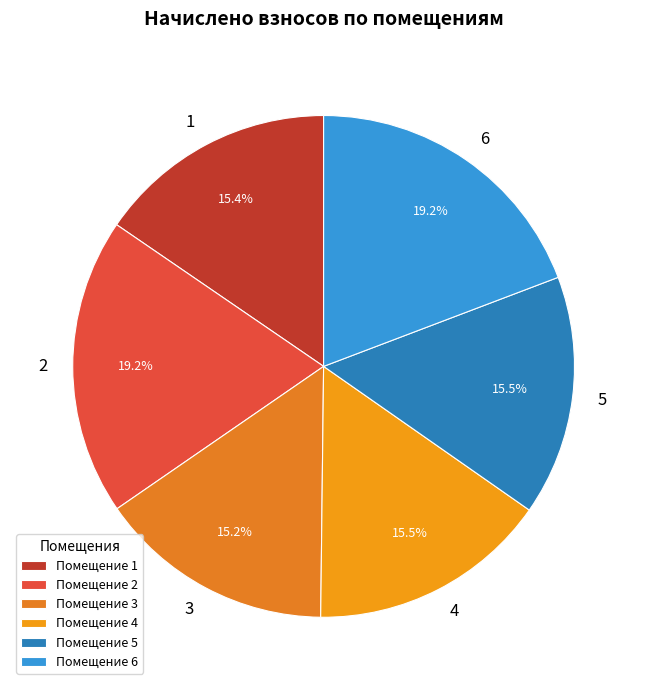

Does 3 account for over 50% of the chart?

No